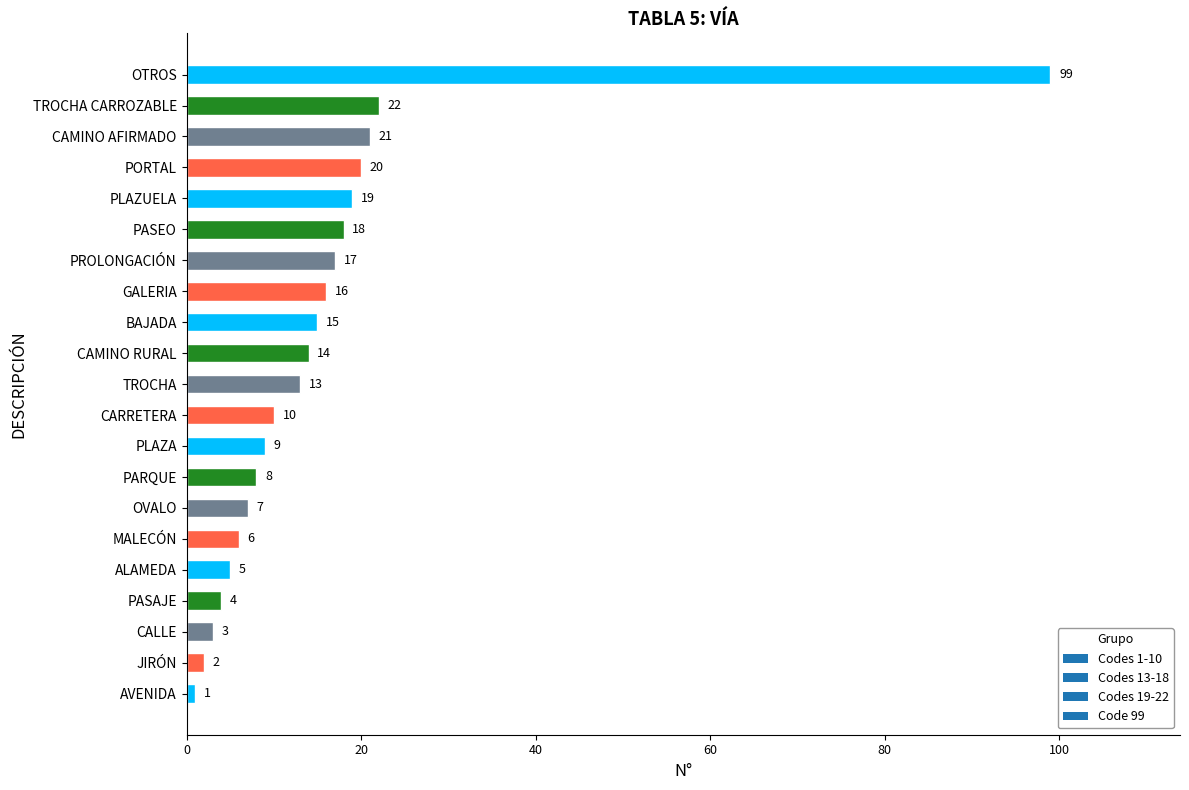

Rank the categories by value from highest to lowest.

OTROS, TROCHA CARROZABLE, CAMINO AFIRMADO, PORTAL, PLAZUELA, PASEO, PROLONGACIÓN, GALERIA, BAJADA, CAMINO RURAL, TROCHA, CARRETERA, PLAZA, PARQUE, OVALO, MALECÓN, ALAMEDA, PASAJE, CALLE, JIRÓN, AVENIDA